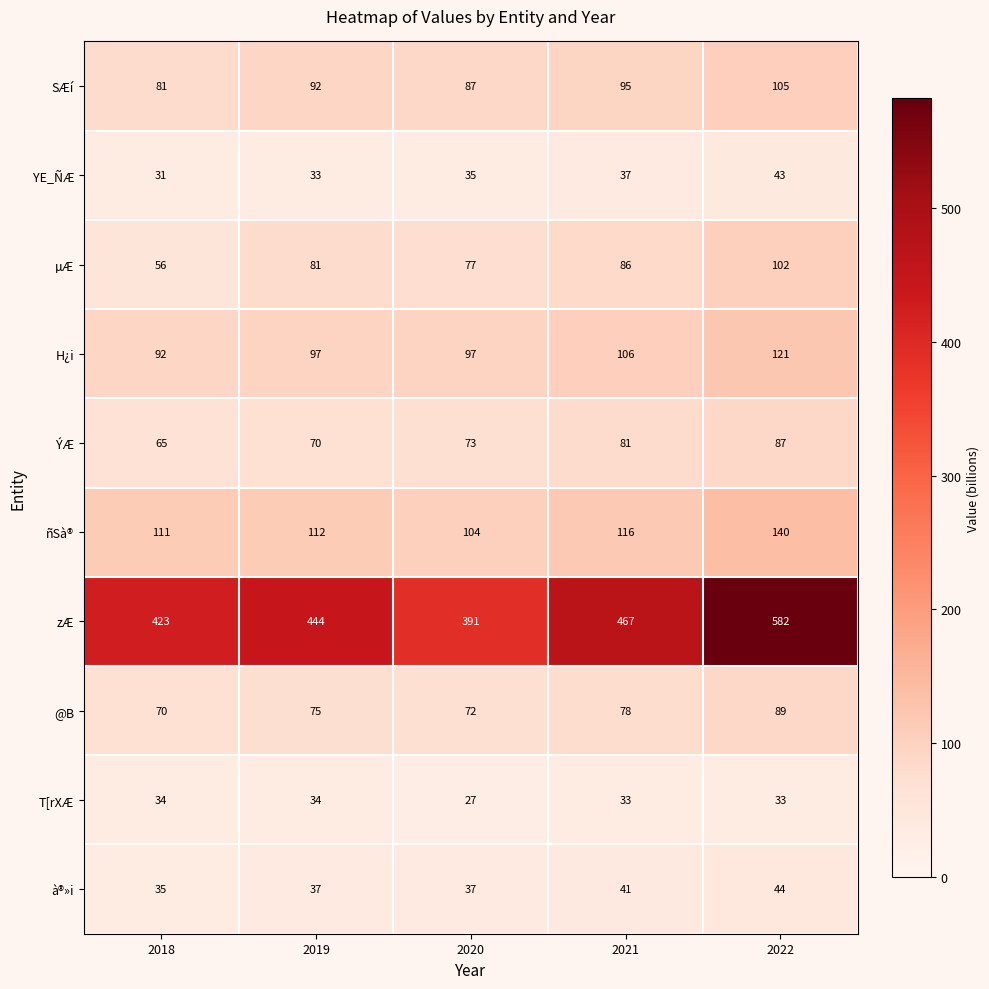

What is the greatest value displayed?

582